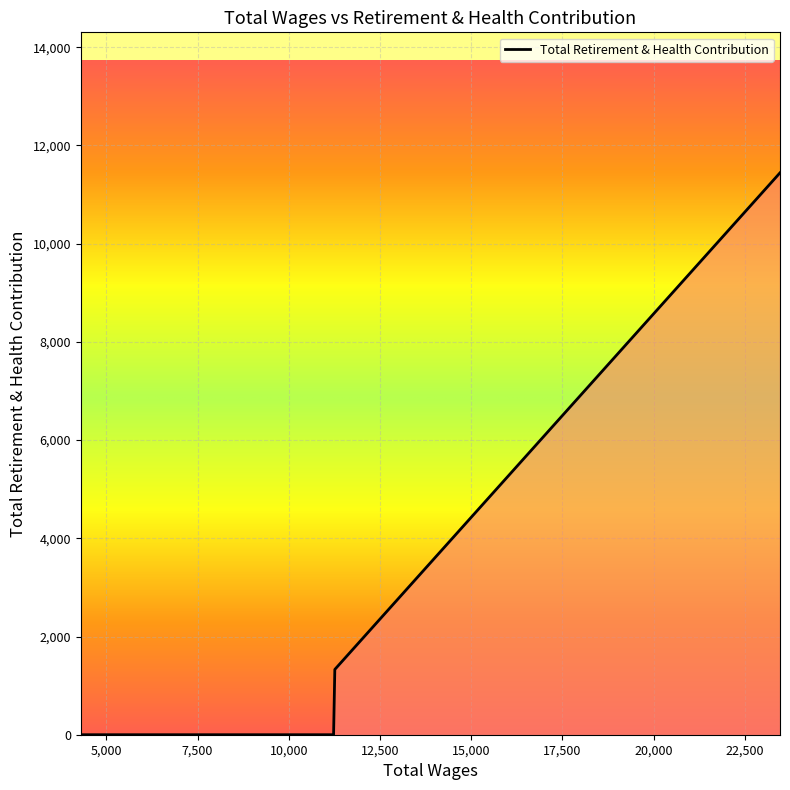

True or false: there are more than 2 points higher than both neighbors.

False